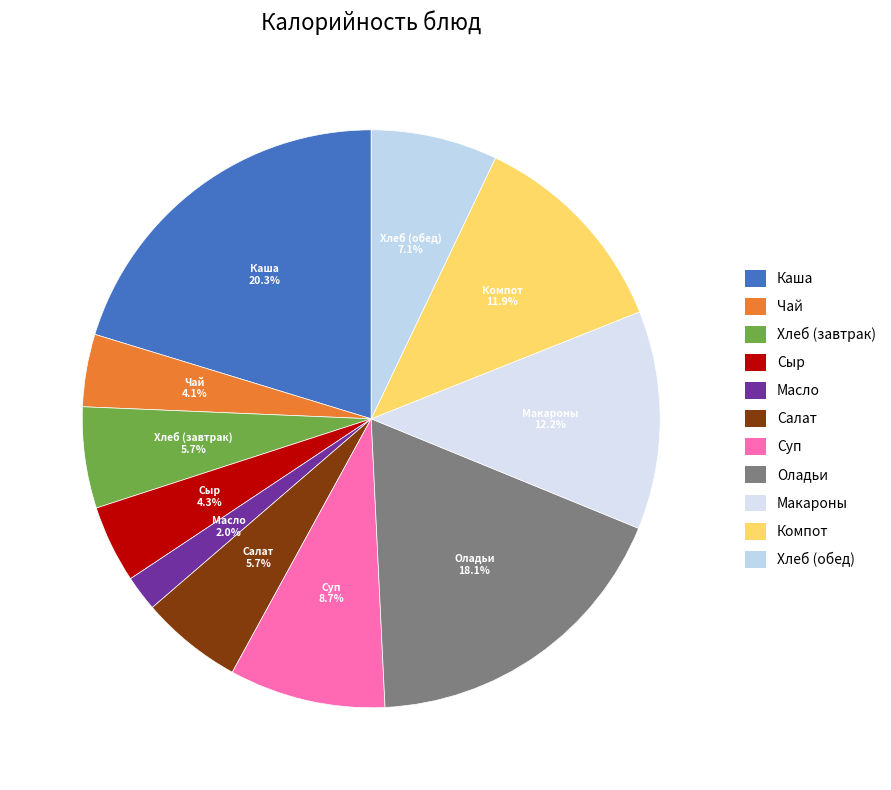

What percentage is NOT represented by Суп?

91.3%